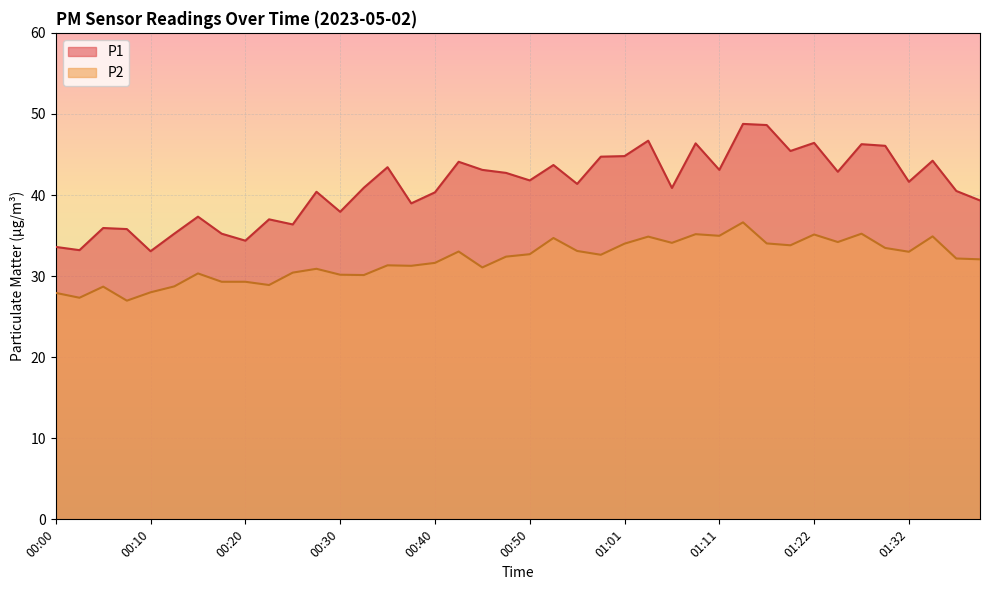

What is the sum of the P2 values at 00:23 and 00:33?

59.0